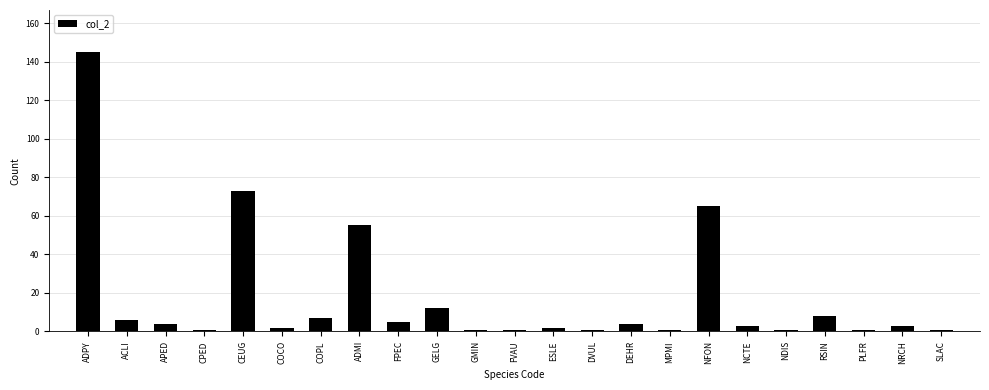

Reading left to right, what are all the values shown in this chart?

ADPY=145	ACLI=6	APED=4	CPED=1	CEUG=73	COCO=2	COPL=7	ADMI=55	FPEC=5	GELG=12	GMIN=1	FVAU=1	ESLE=2	DVUL=1	DEHR=4	MPMI=1	NFON=65	NCTE=3	NDIS=1	RSIN=8	PLFR=1	NRCH=3	SLAC=1